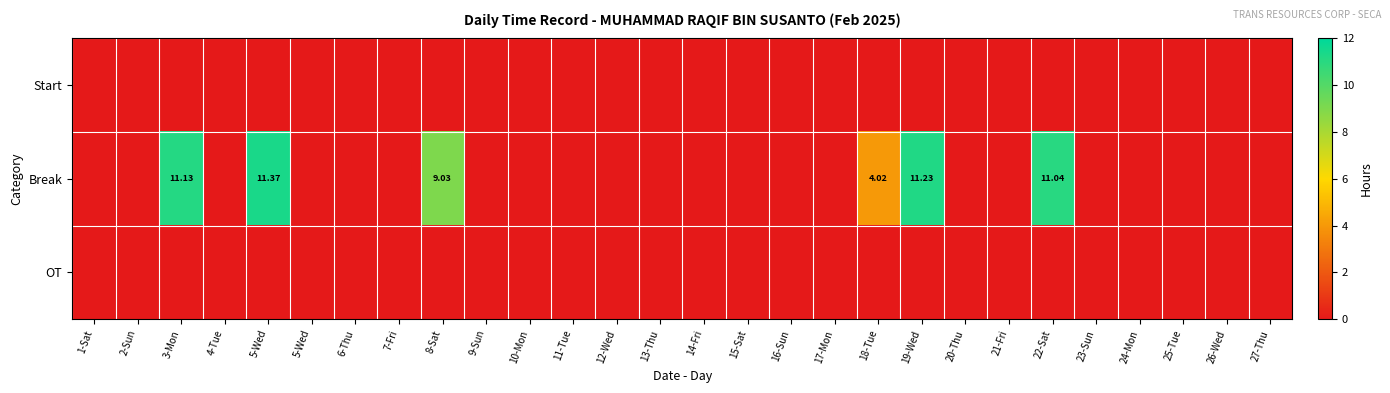

Count the number of data series in this chart.

3